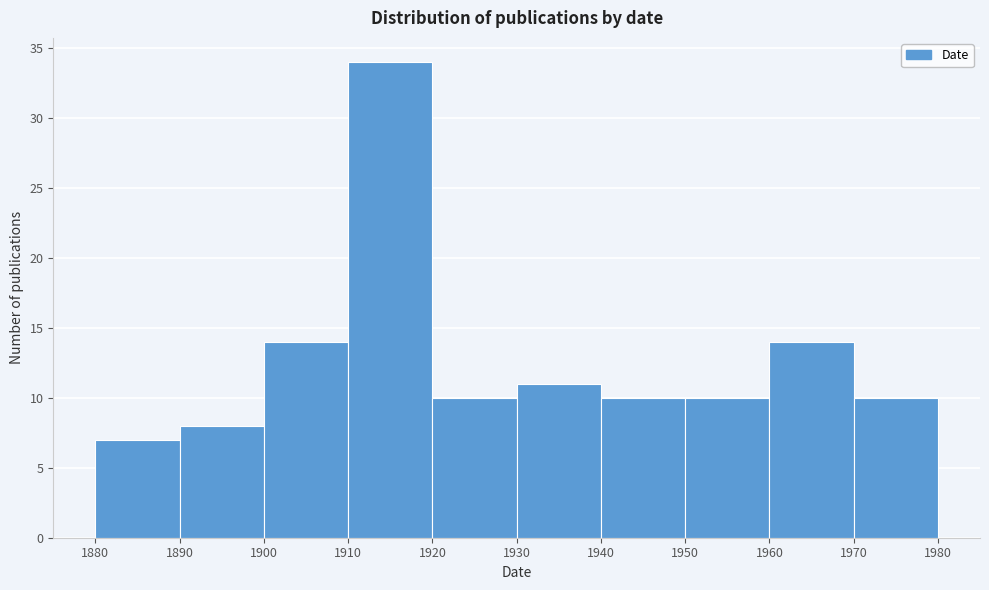

What is the height of the bar covering 1950 to 1960 on the x-axis? The values are not printed on the chart, so give them approximately, as read against the axis.

10